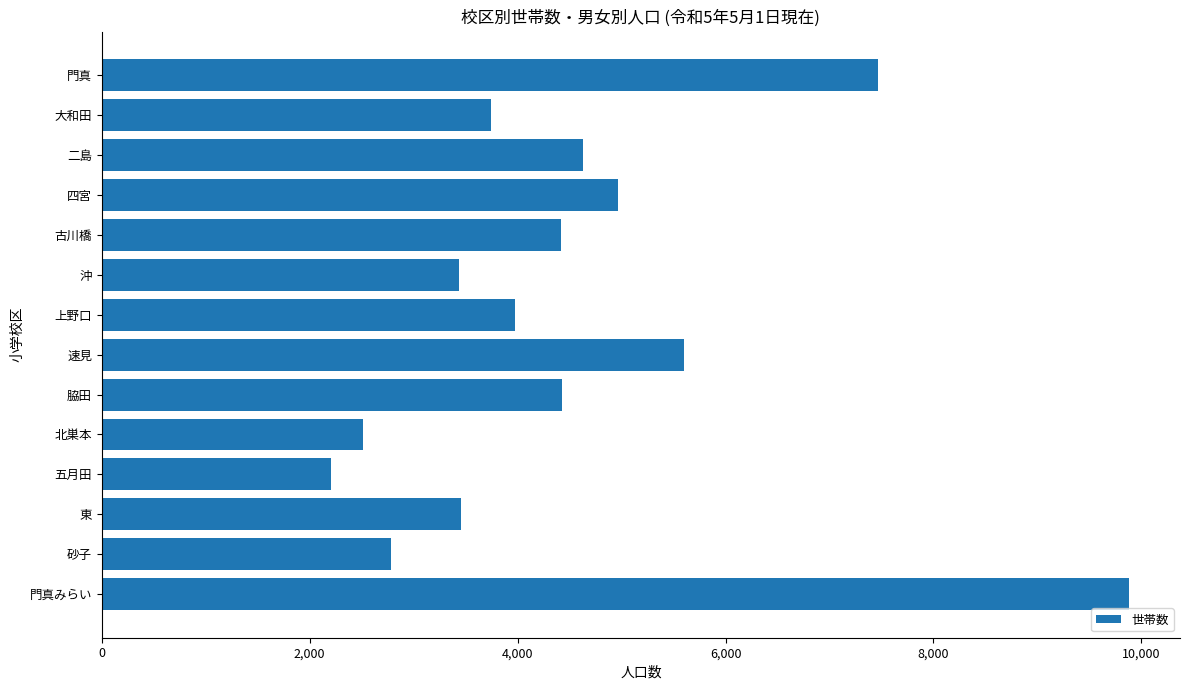

The chart shows a value of 1935 at 沖. True or false?

False